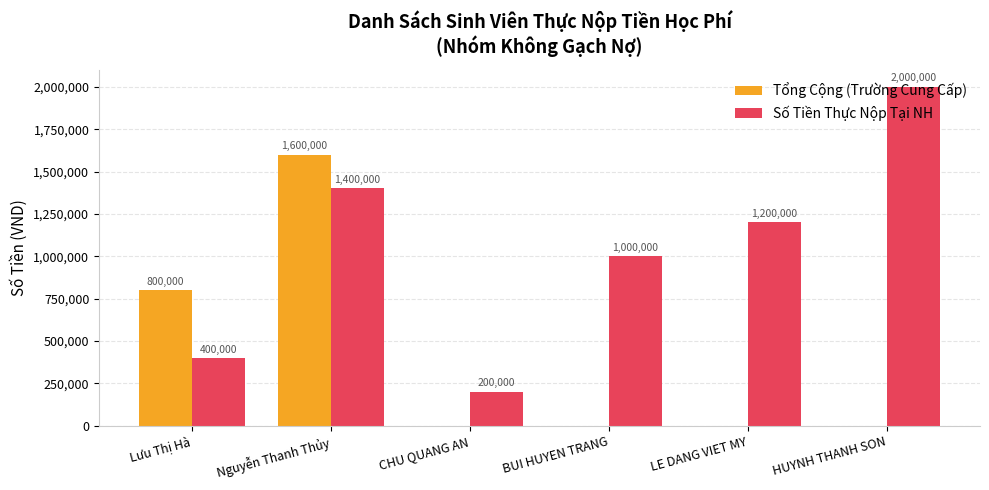

How many Số Tiền Thực Nộp Tại NH values are between 400000 and 1400000?

4